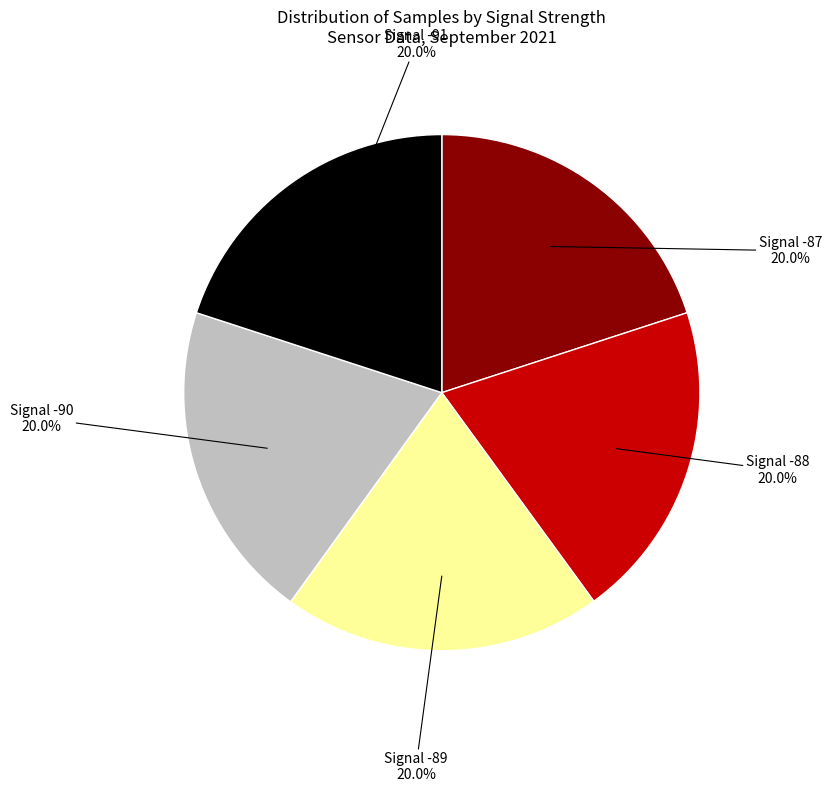

Does any single category account for the majority?

No